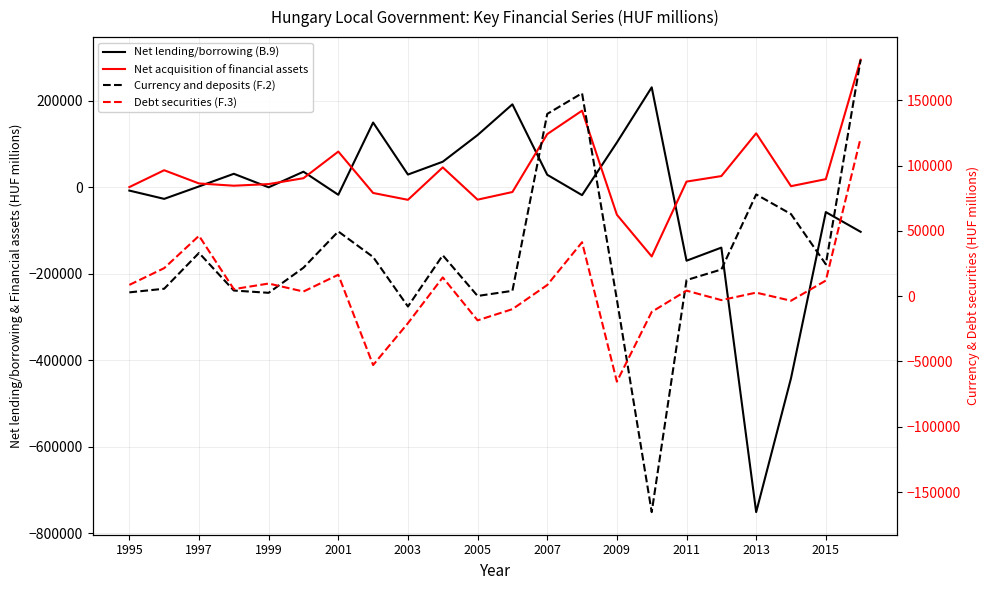

How many times do Debt securities (F.3) and Net lending/borrowing (B.9) cross each other?

8